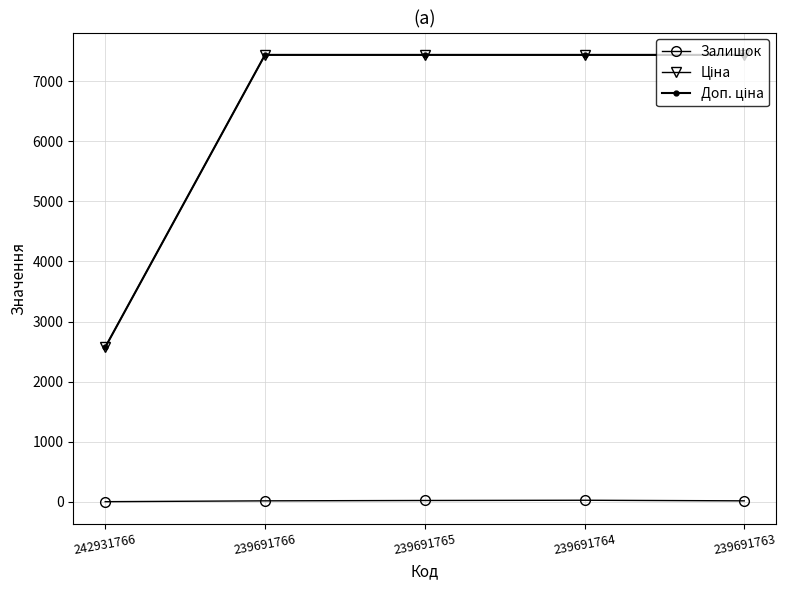

At how many categories does at least one series exceed 4898?

4